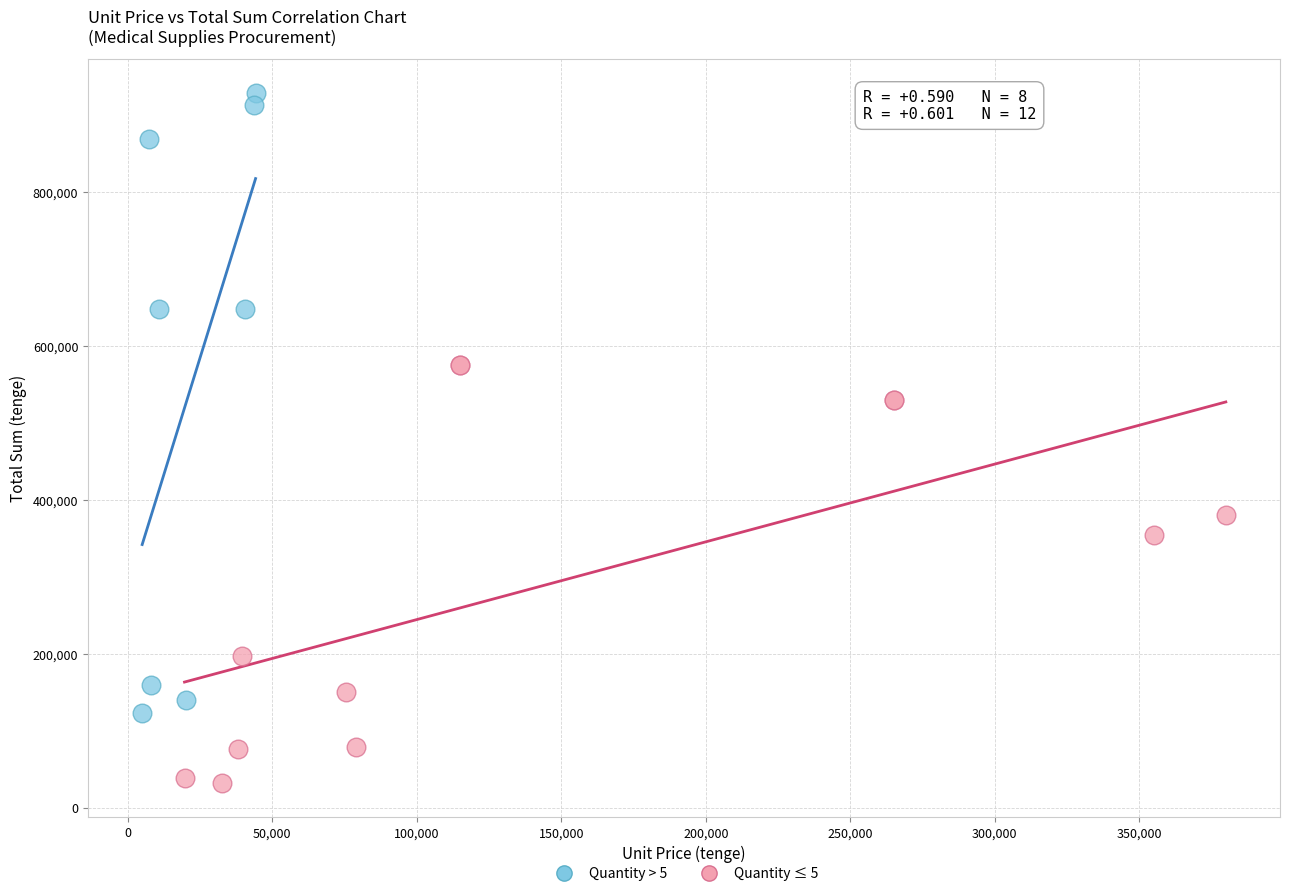

Which series contains the lowest Y value?

Quantity ≤ 5